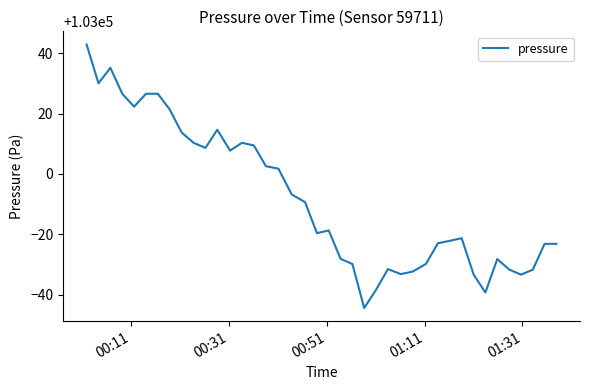

What is the difference between the maximum and minimum values?

87.3